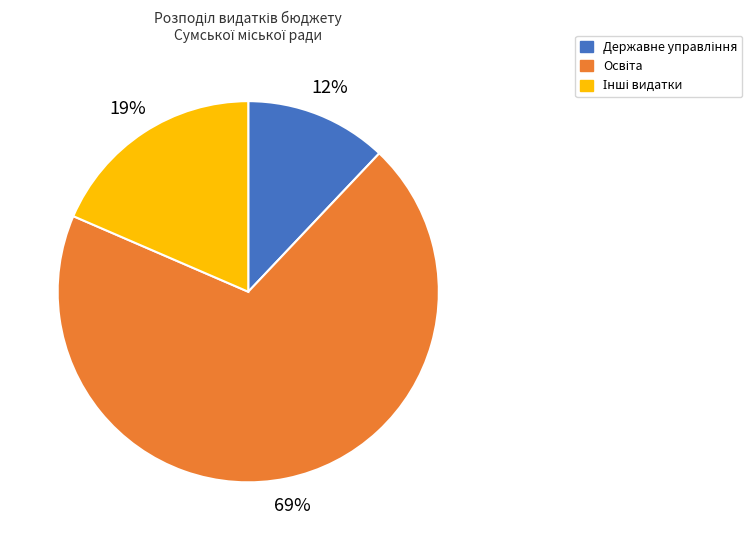

To the nearest percent, what is the average slice percentage?

33%